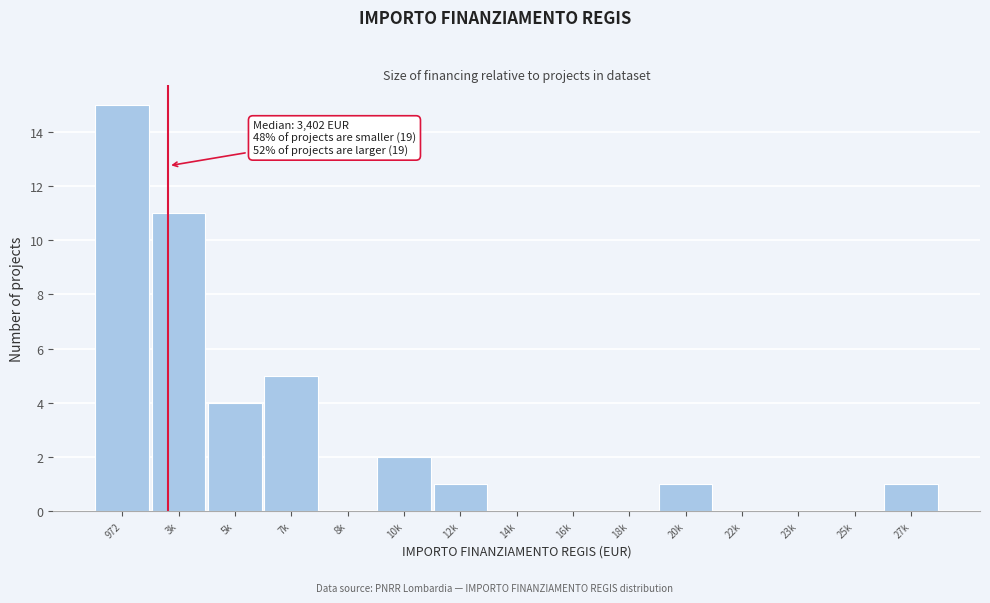

Reading left to right, extract all data points from this chart.

972=15	3k=11	5k=4	7k=5	8k=0	10k=2	12k=1	14k=0	16k=0	18k=0	20k=1	22k=0	23k=0	25k=0	27k=1